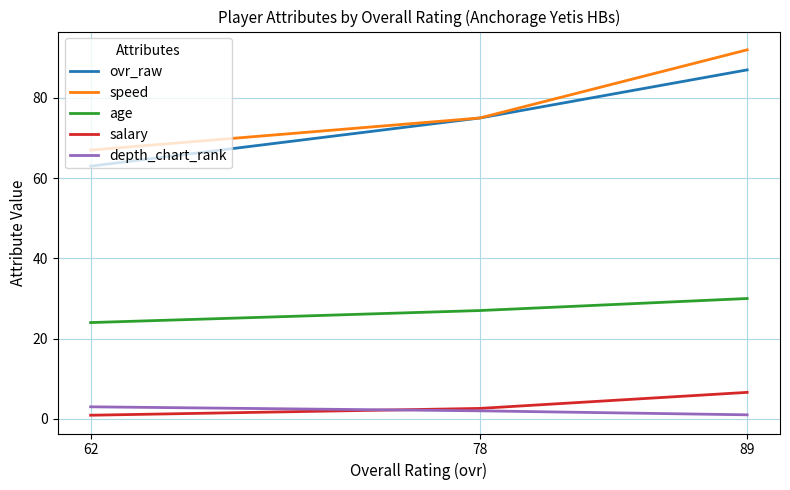

At which label is ovr_raw closest to 75?

78